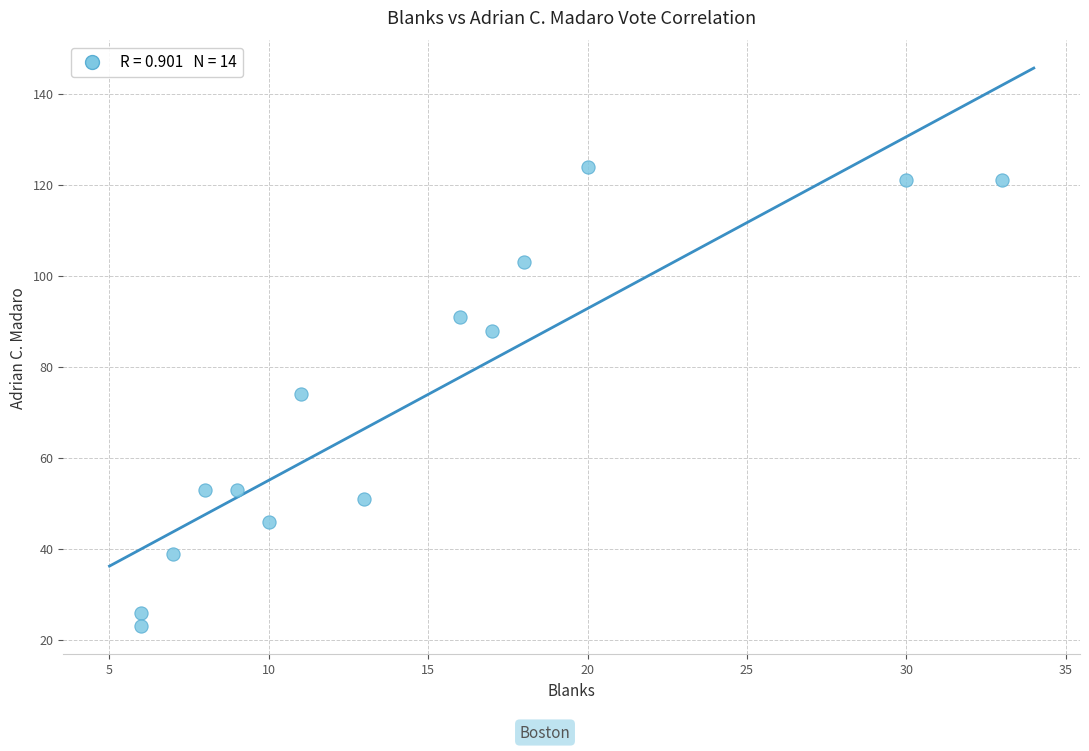

What is the range of X values (max minus min)?

27